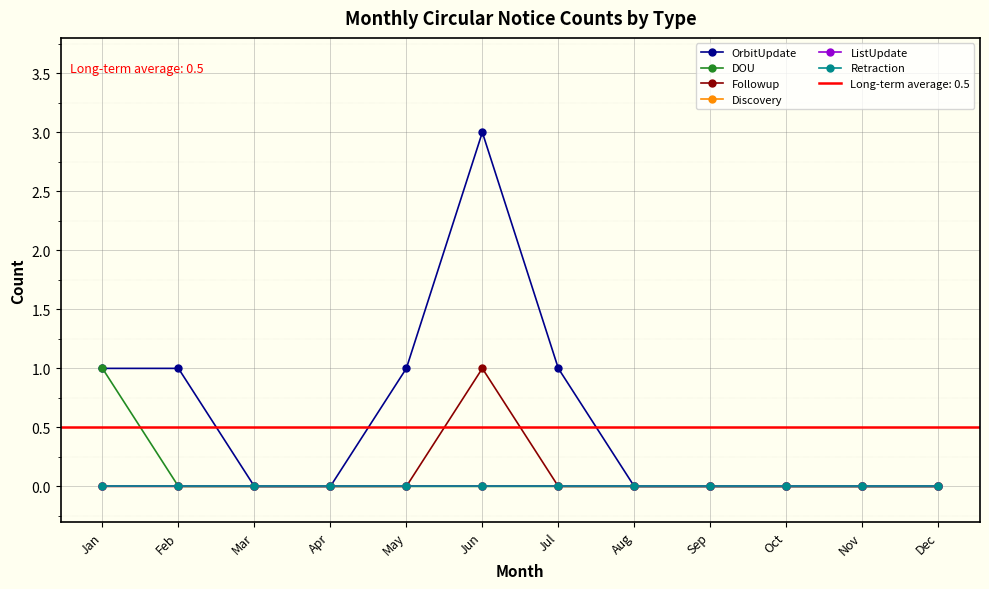

Between Oct and Nov, which is larger?

Oct